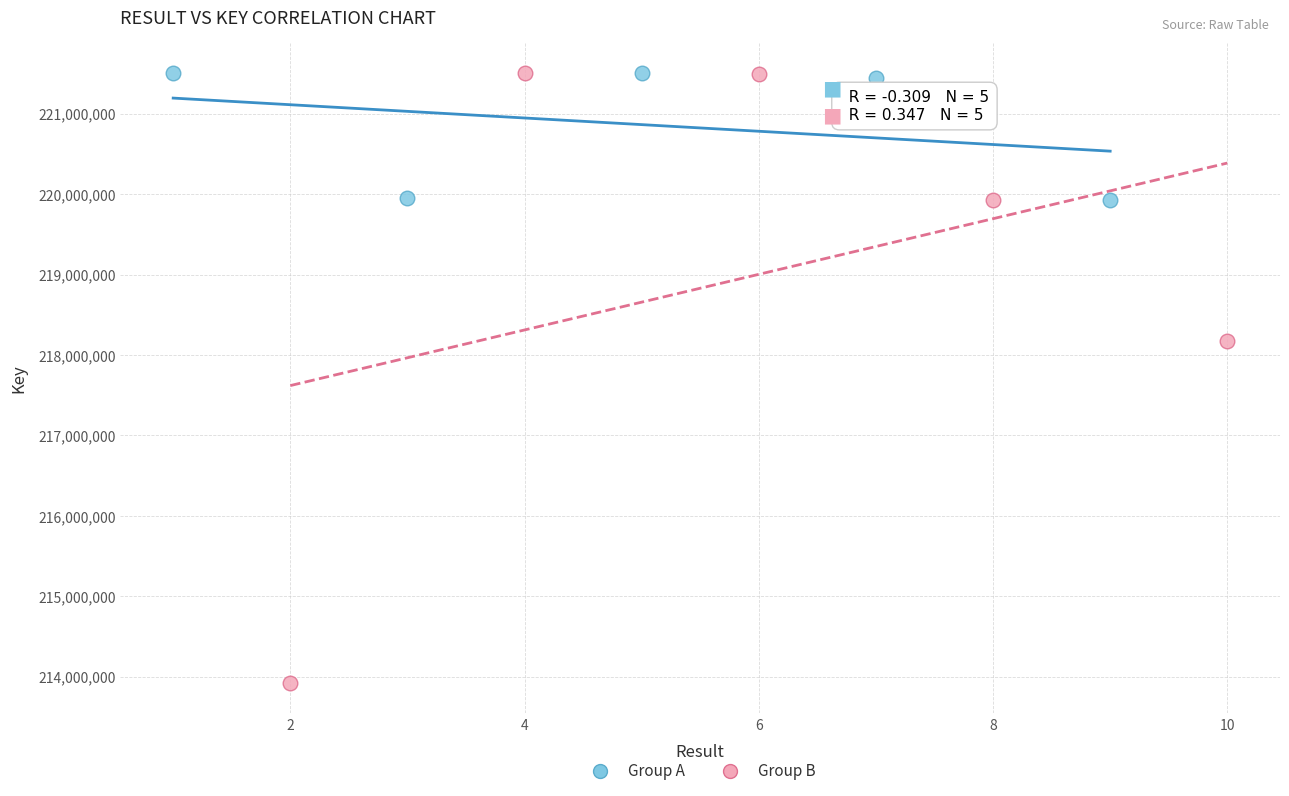

Which series has the widest spread of Y values?

Group B